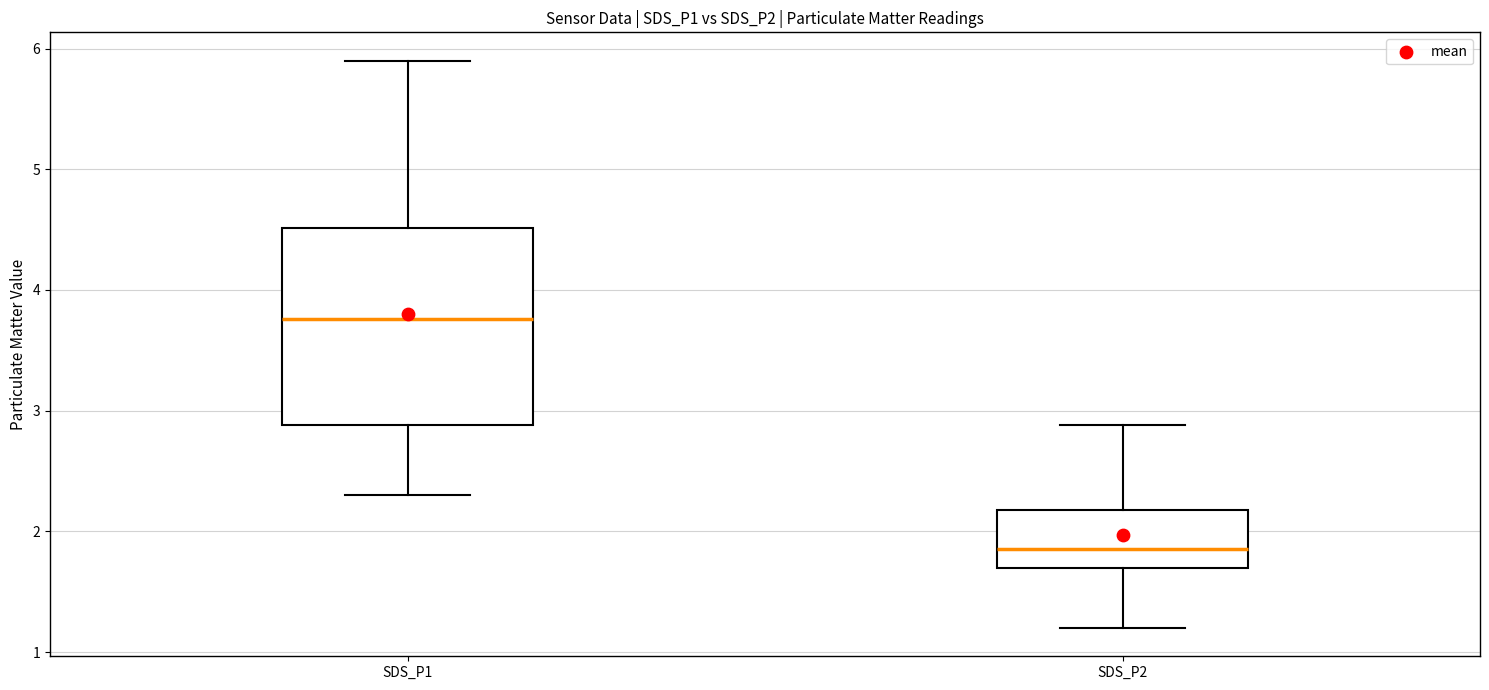

Reading left to right, transcribe this box plot: for each box, give where its median line is, the range the box spans, and where its two whiskers end, as read against the y-axis. The values are not printed on the chart, so give them approximately, as read against the axis.

SDS_P1: median 3.8, box 2.9 to 4.5, whiskers 2.3 to 5.9
SDS_P2: median 1.9, box 1.7 to 2.2, whiskers 1.2 to 2.9